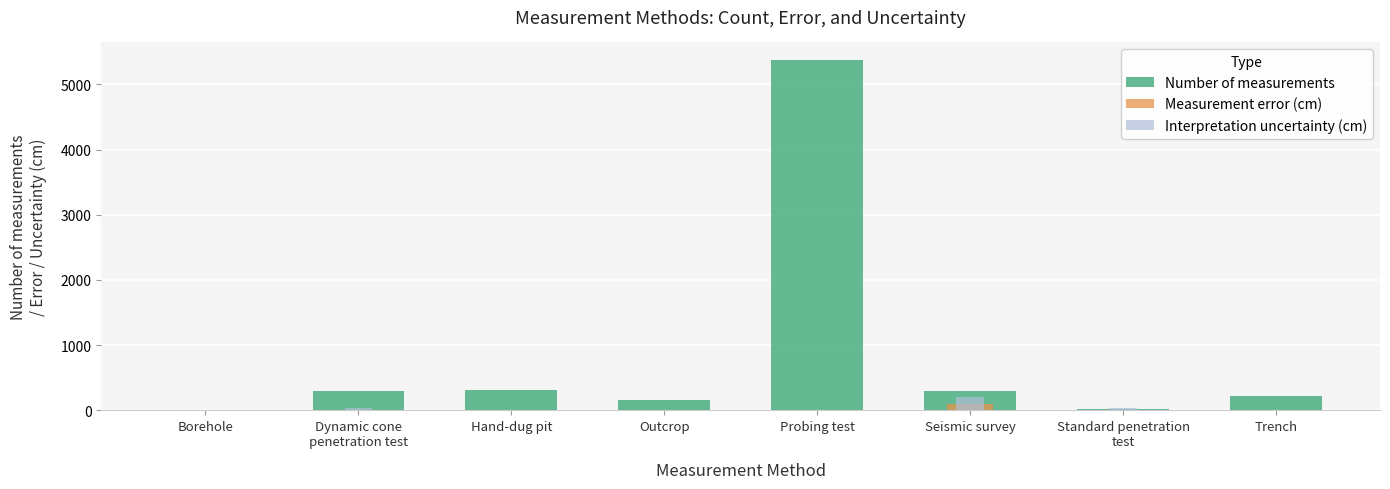

What is the difference between the maximum and second lowest values in the Number of measurements series?

5353